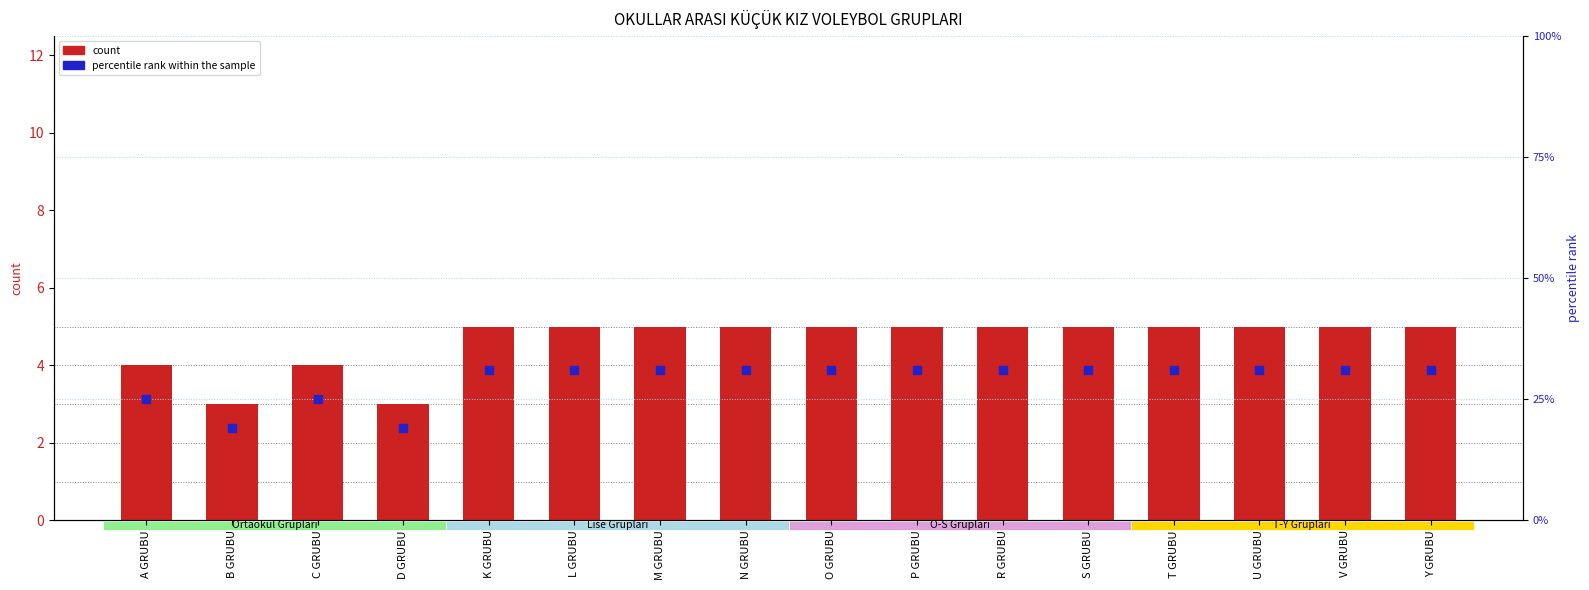

What are all the series names shown in the legend?

count, percentile rank within the sample